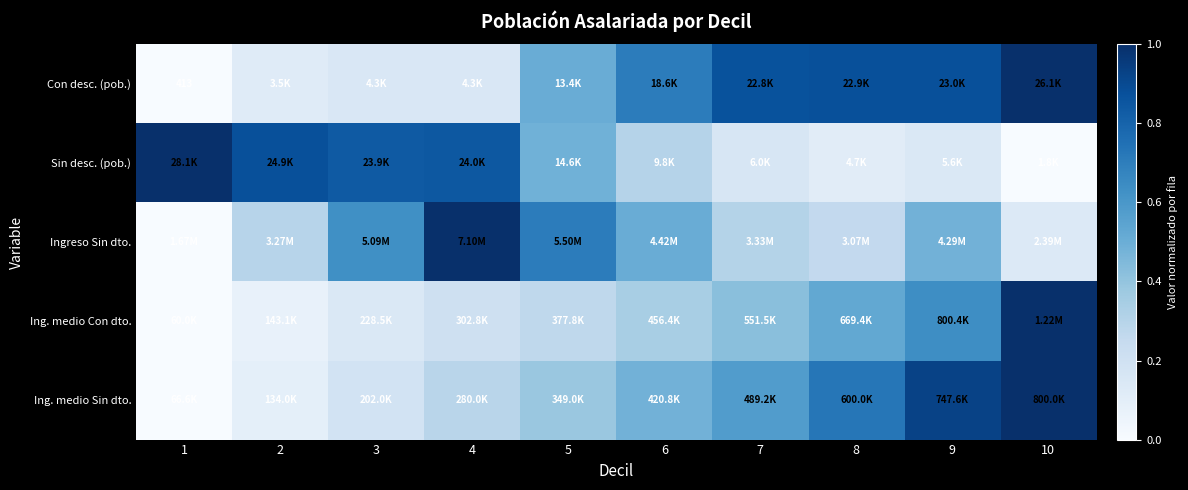

The Con desc. (pob.) series shows 0.7 at 6. True or false?

True